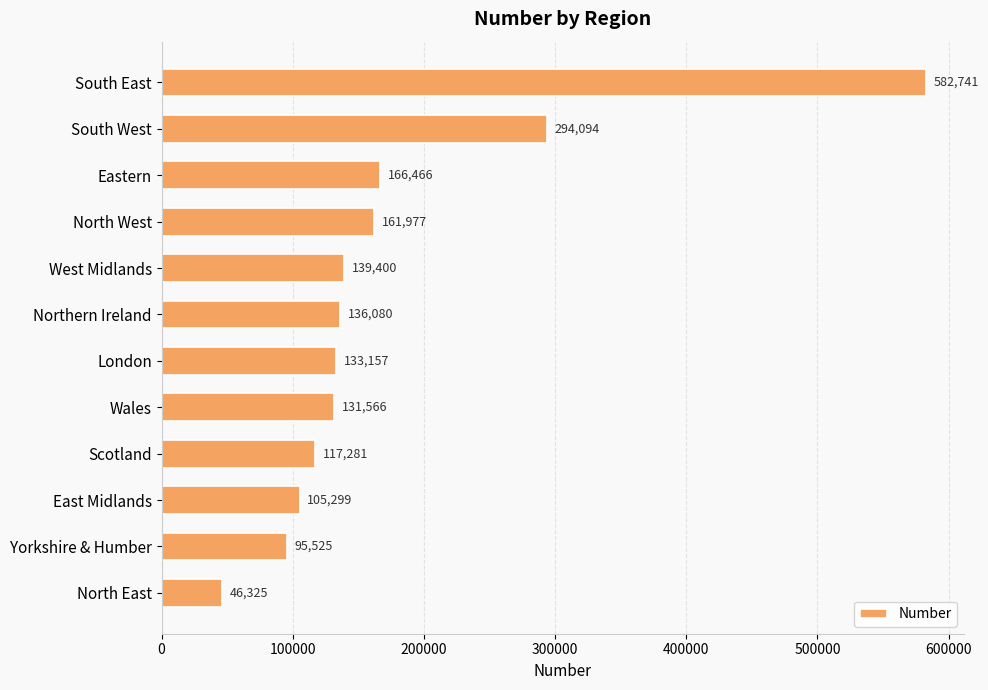

The chart shows a value of 65606.9 at London. True or false?

False